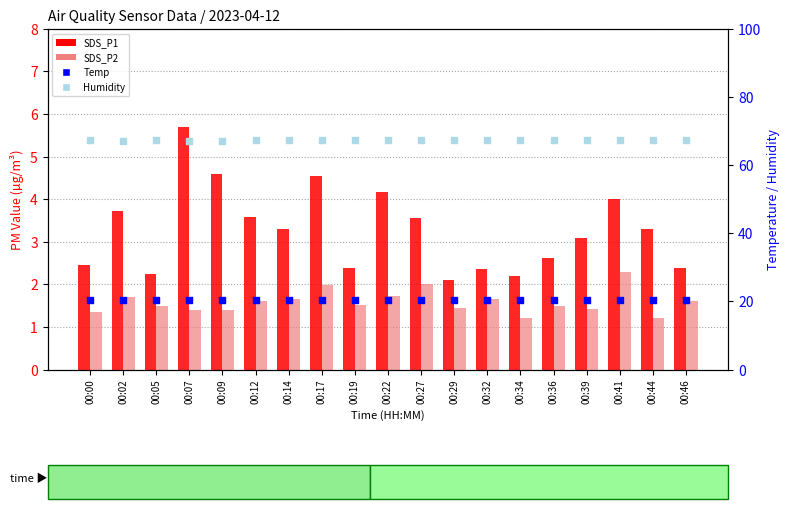

What are all the series names shown in the legend?

SDS_P1, SDS_P2, Temp, Humidity